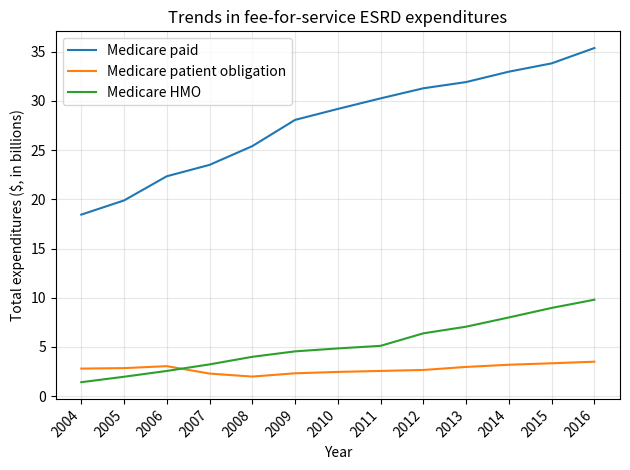

What is the maximum value shown in the chart?

35.4